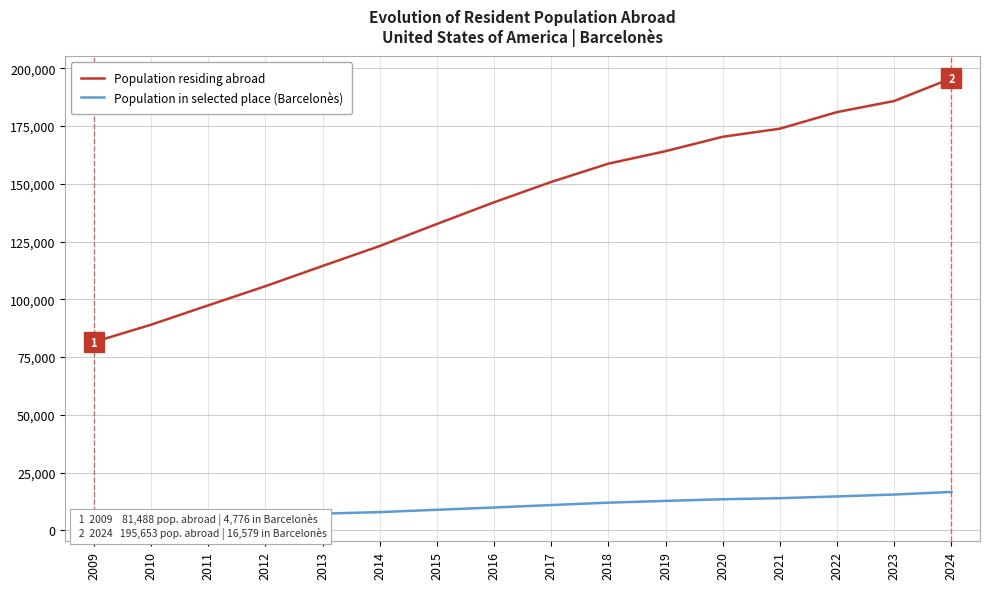

True or false: Population in selected place (Barcelonès) and Population residing abroad cross at least once.

False